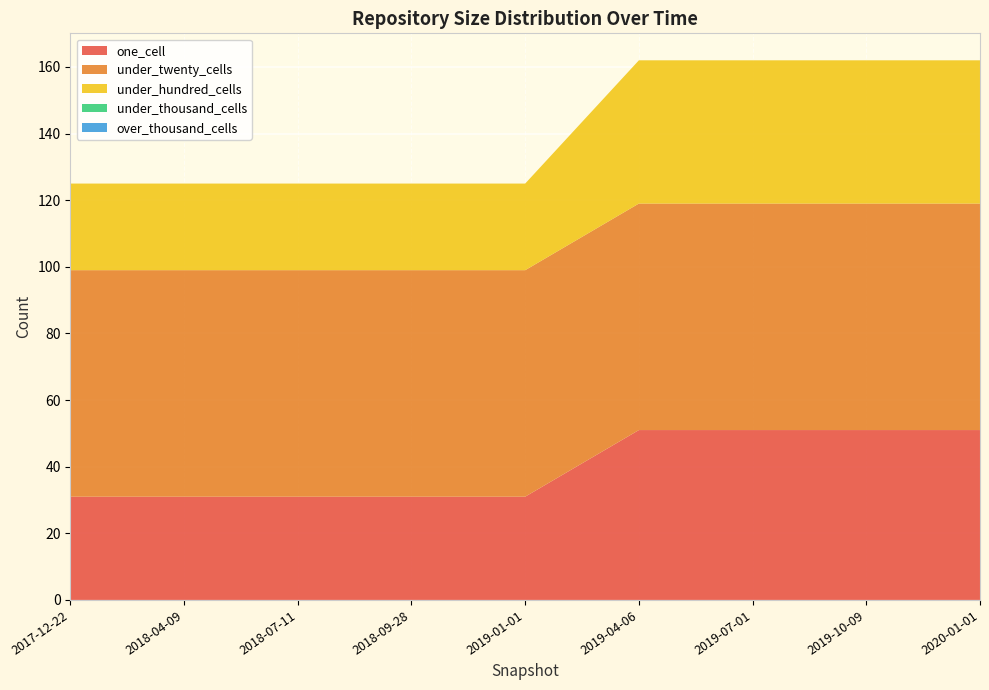

Reading left to right, what are all the values shown in this chart?

one_cell: 2017-12-22=31	2018-04-09=31	2018-07-11=31	2018-09-28=31	2019-01-01=31	2019-04-06=51	2019-07-01=51	2019-10-09=51	2020-01-01=51
under_twenty_cells: 2017-12-22=68	2018-04-09=68	2018-07-11=68	2018-09-28=68	2019-01-01=68	2019-04-06=68	2019-07-01=68	2019-10-09=68	2020-01-01=68
under_hundred_cells: 2017-12-22=26	2018-04-09=26	2018-07-11=26	2018-09-28=26	2019-01-01=26	2019-04-06=43	2019-07-01=43	2019-10-09=43	2020-01-01=43
under_thousand_cells: 2017-12-22=0	2018-04-09=0	2018-07-11=0	2018-09-28=0	2019-01-01=0	2019-04-06=0	2019-07-01=0	2019-10-09=0	2020-01-01=0
over_thousand_cells: 2017-12-22=0	2018-04-09=0	2018-07-11=0	2018-09-28=0	2019-01-01=0	2019-04-06=0	2019-07-01=0	2019-10-09=0	2020-01-01=0